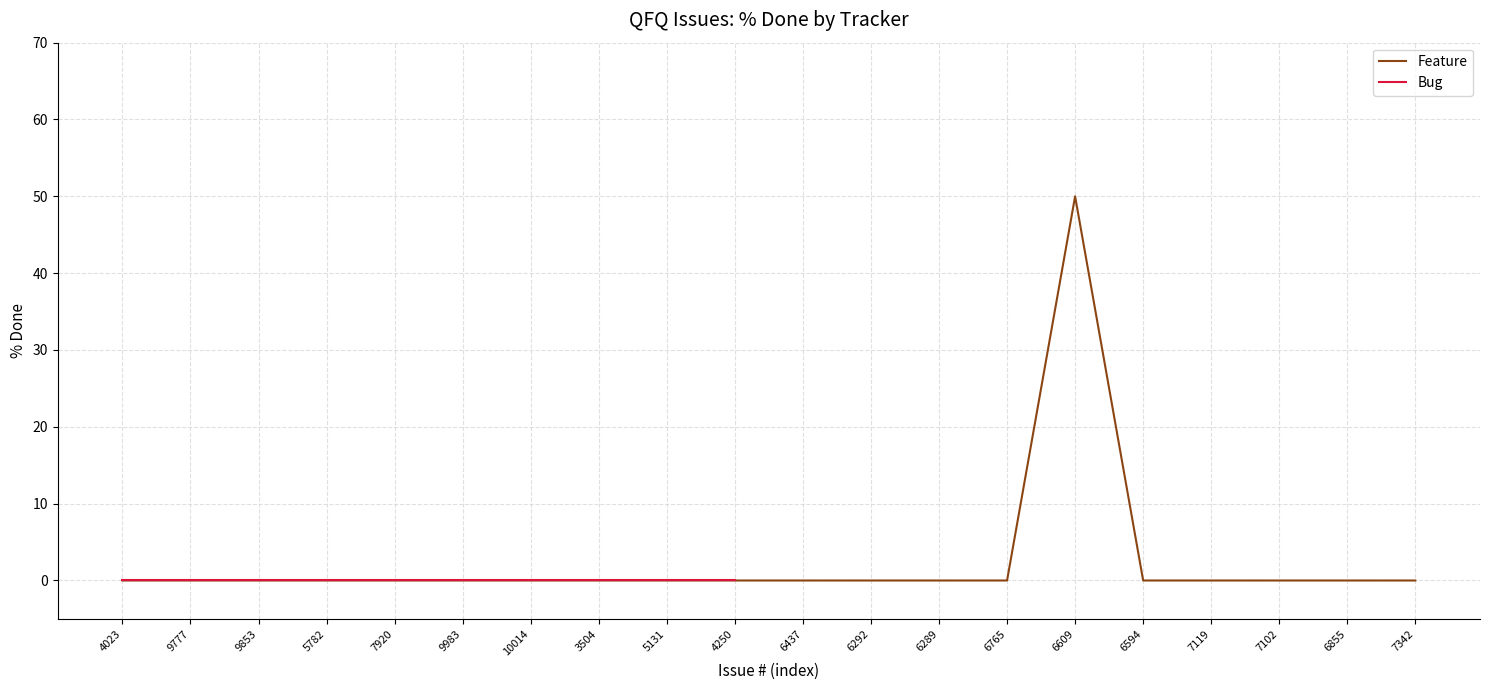

What are all the series names shown in the legend?

Feature, Bug